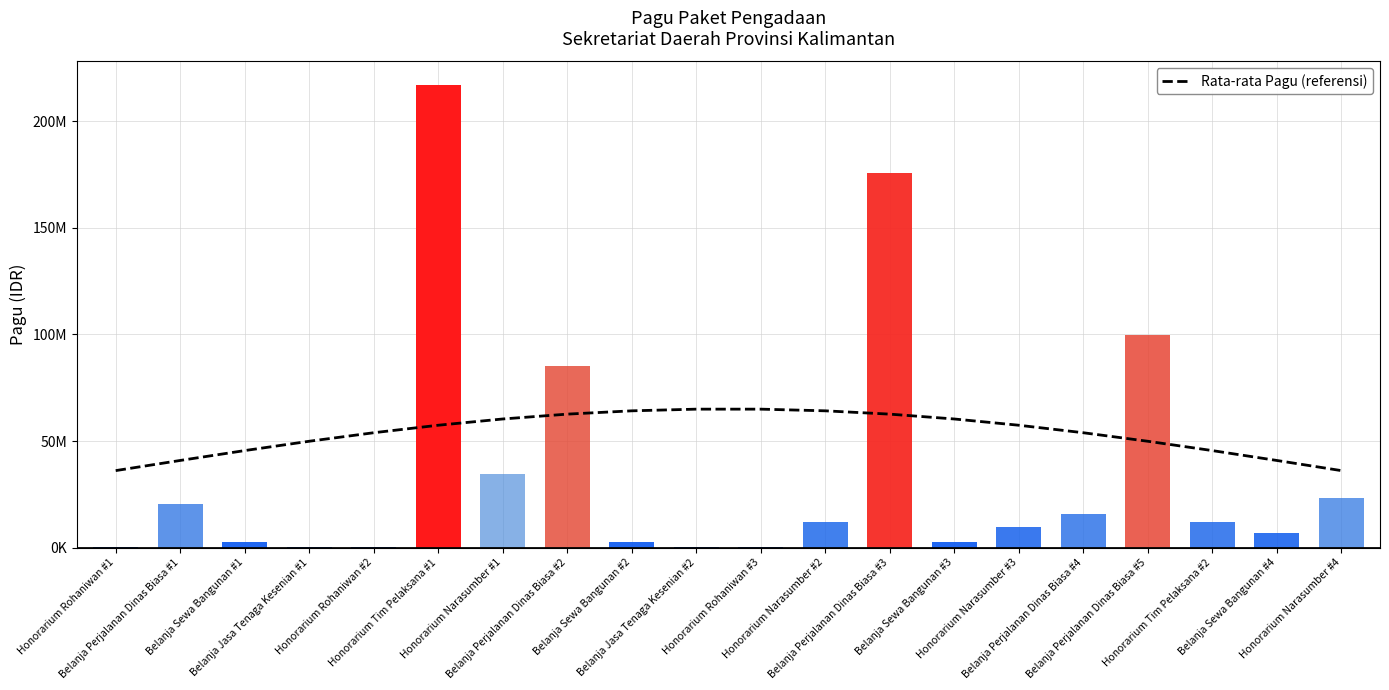

Are the bars grouped side by side (vs. stacked)?

No